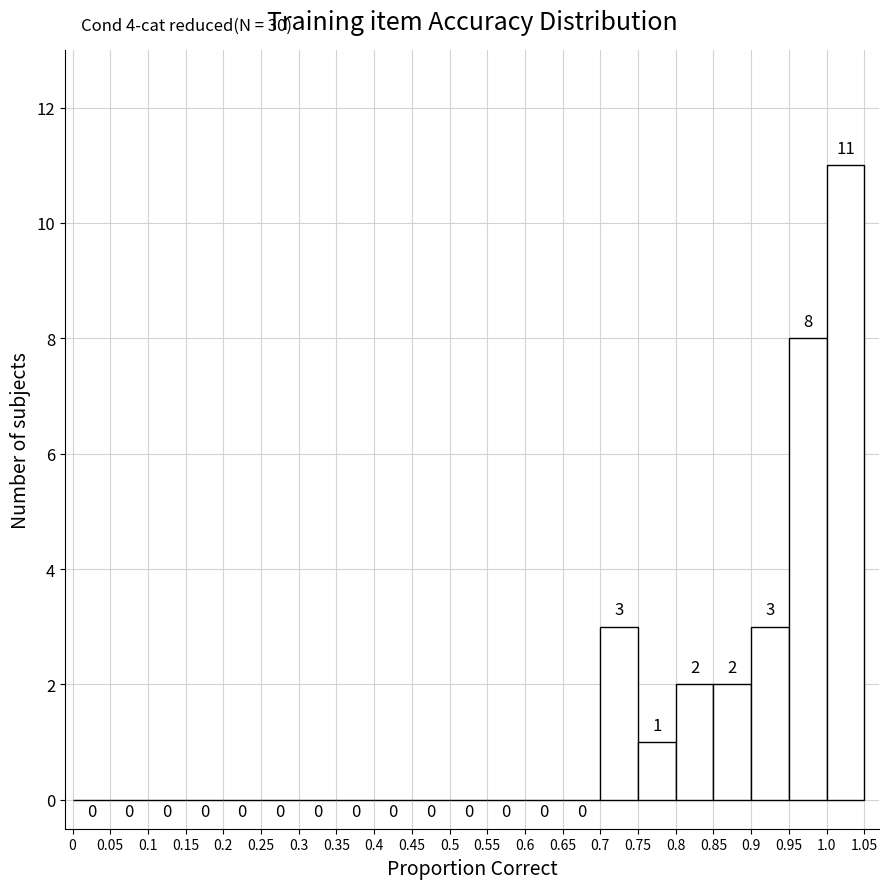

Reading left to right, transcribe this chart: for each bar, give the range it covers on the x-axis and its height.

0 to 0.05: 0
0.05 to 0.1: 0
0.1 to 0.15: 0
0.15 to 0.2: 0
0.2 to 0.25: 0
0.25 to 0.3: 0
0.3 to 0.35: 0
0.35 to 0.4: 0
0.4 to 0.45: 0
0.45 to 0.5: 0
0.5 to 0.55: 0
0.55 to 0.6: 0
0.6 to 0.65: 0
0.65 to 0.7: 0
0.7 to 0.75: 3
0.75 to 0.8: 1
0.8 to 0.85: 2
0.85 to 0.9: 2
0.9 to 0.95: 3
0.95 to 1.0: 8
1.0 to 1.05: 11